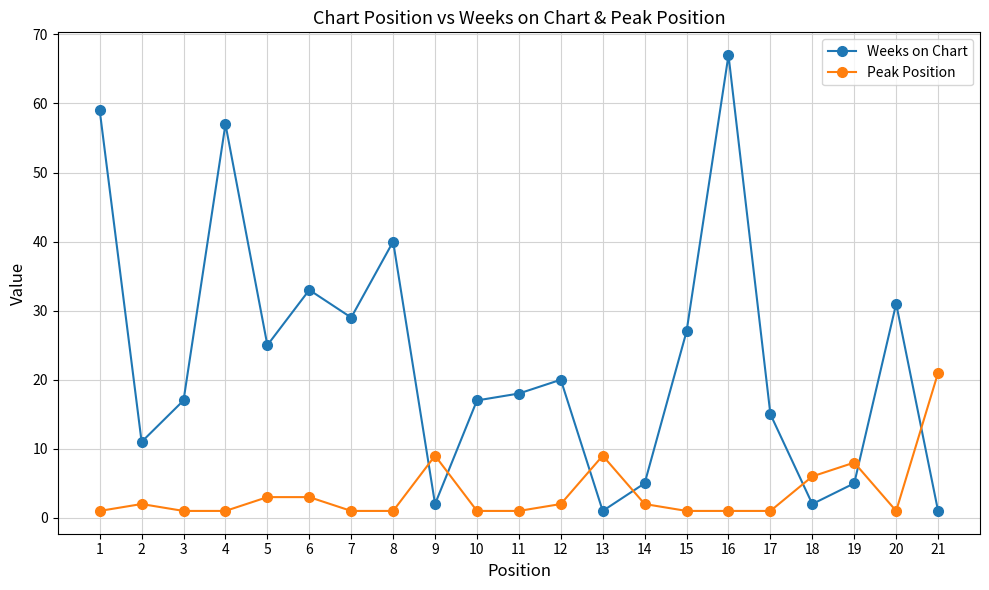

How many interior local peaks does the Weeks on Chart series have?

6